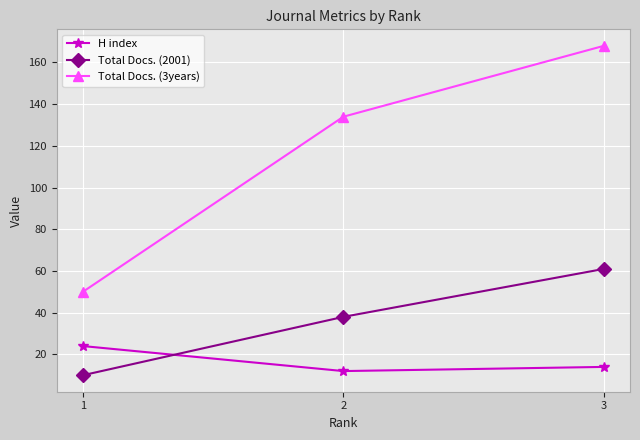

Which category has the highest value across all series?

3